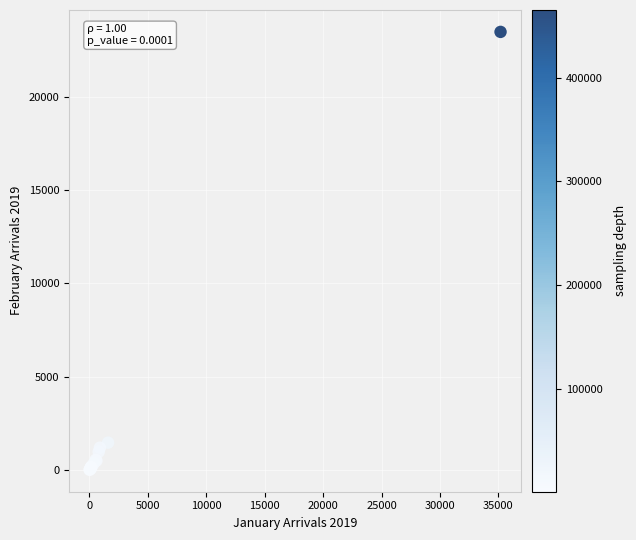

What Y value in the scatter plot is closest to 11748?

1469